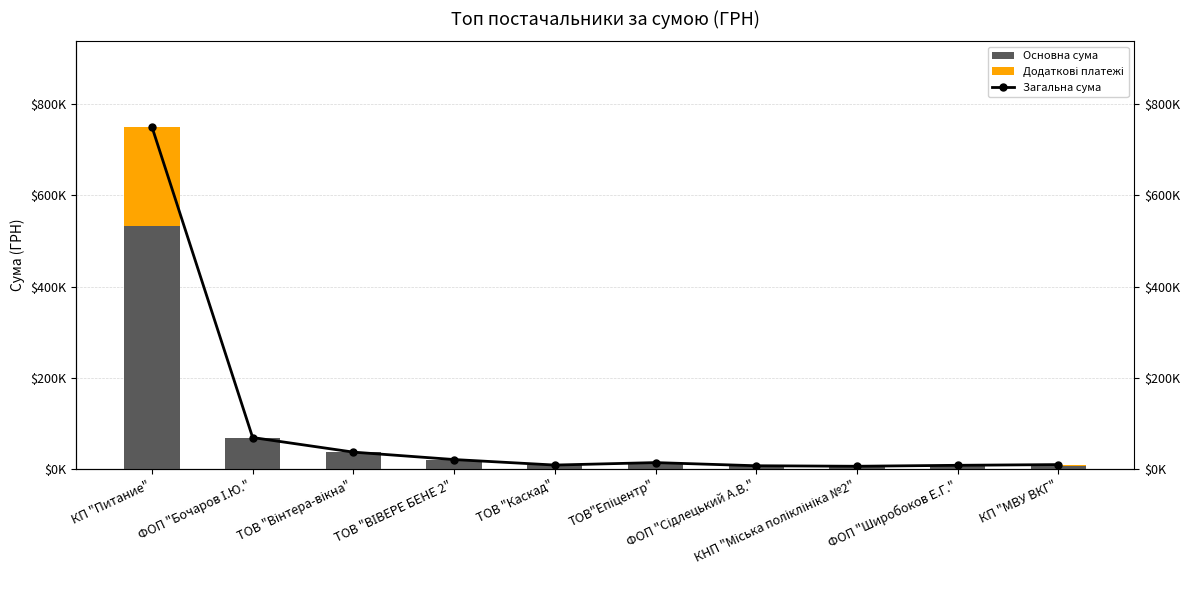

At which category does the chart reach its peak across all series?

КП "Питание"